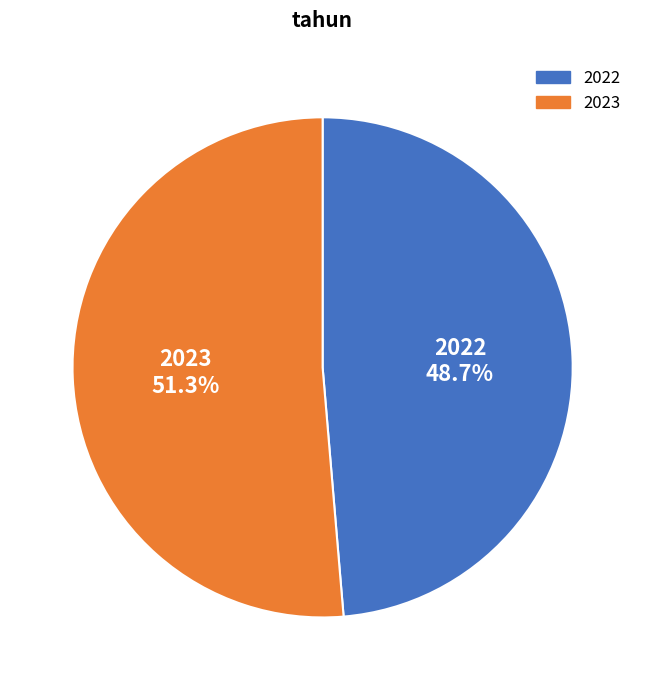

Is the sum of 2023 and 2022 greater than half?

Yes